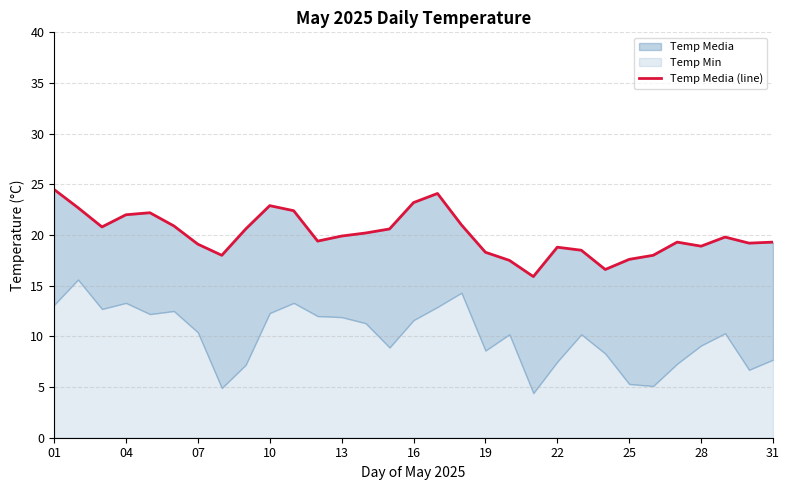

Approximately how many times larger is the value at 22 compared to 15?

0.8